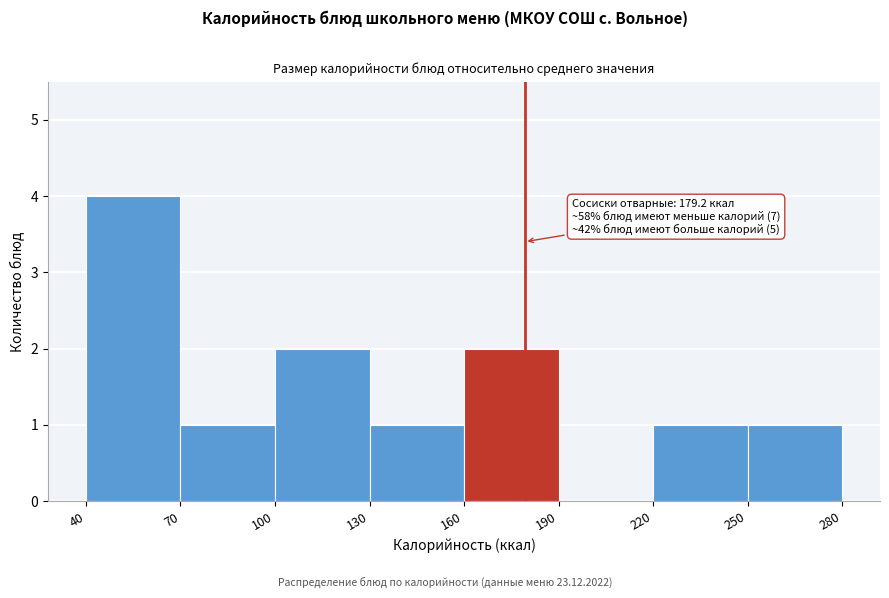

Over which range of the x-axis is the bar tallest?

40 to 70